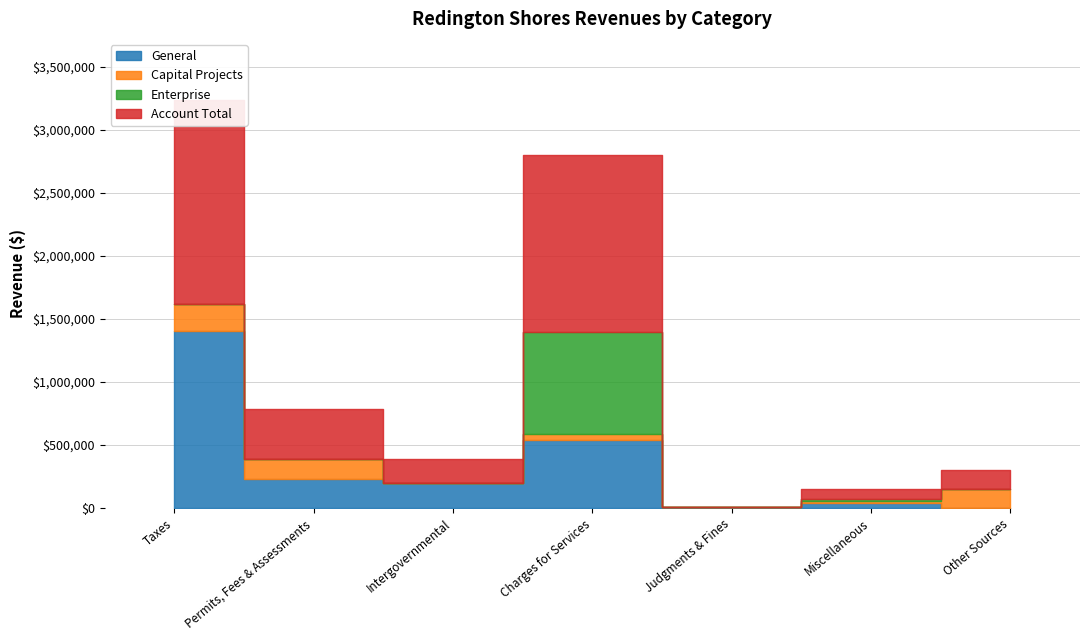

True or false: General and Special Revenue cross at least once.

False